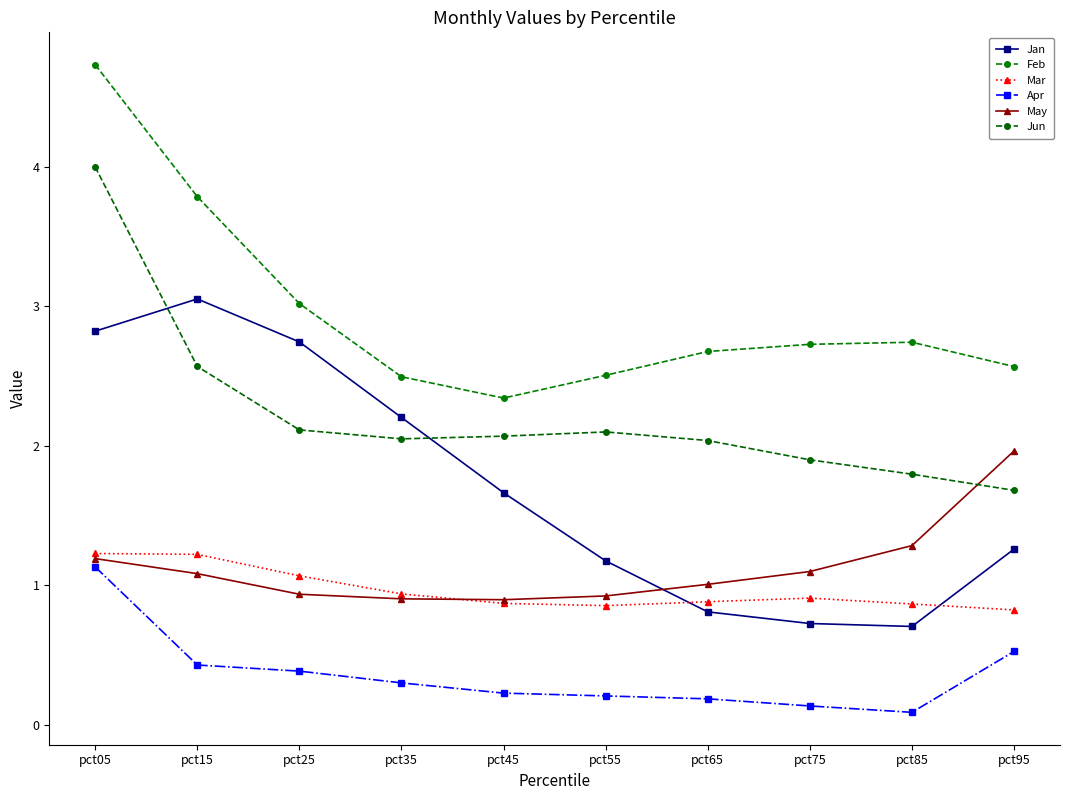

What value does the Jan series have at pct15?

3.1